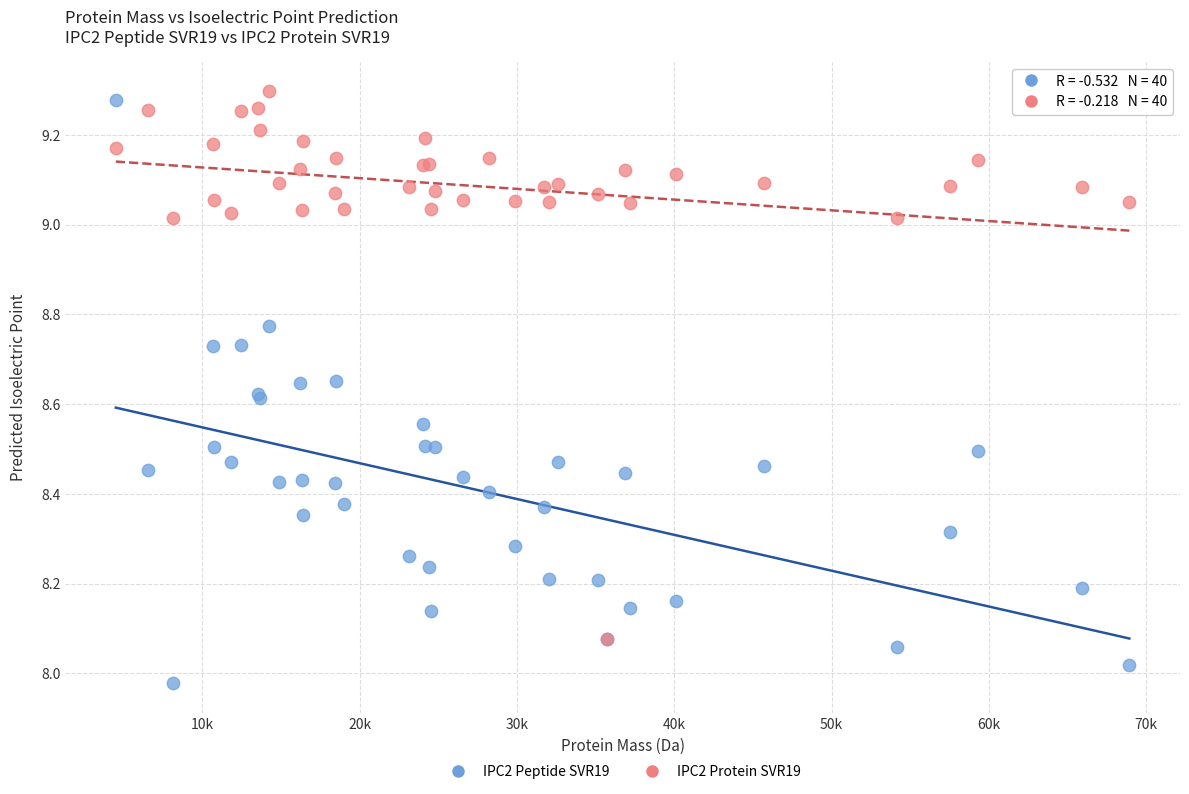

Which series contains the highest Y value?

IPC2 Protein SVR19